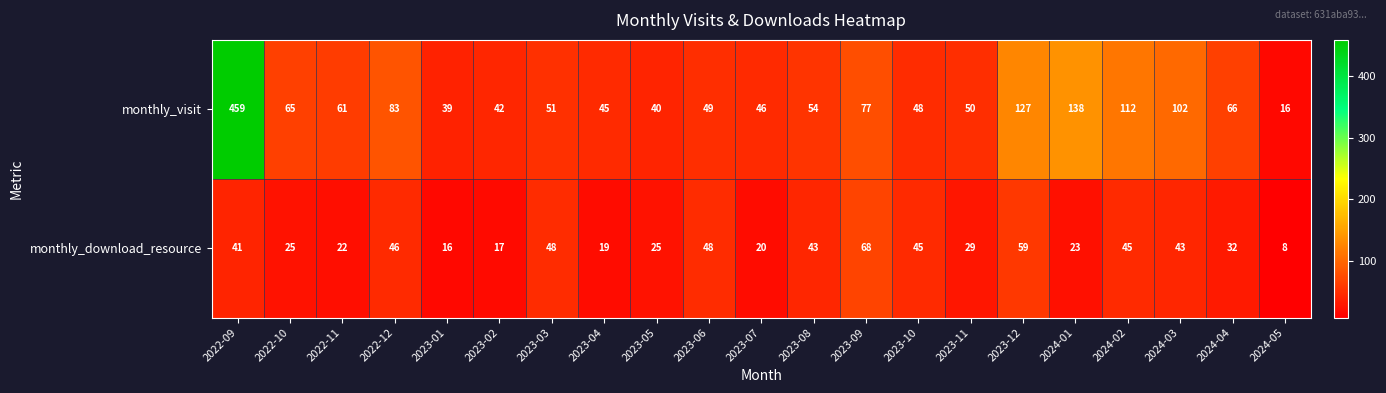

What is the minimum value shown in the chart?

8